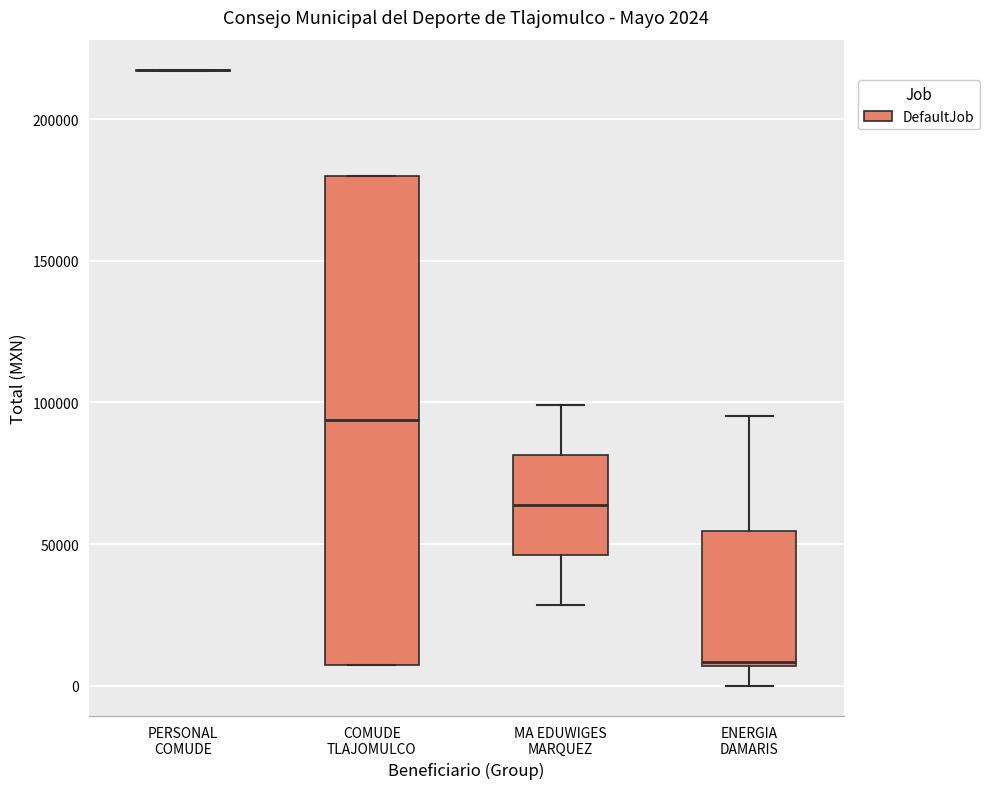

Which box is the tallest, from its lower edge to its upper edge?

COMUDE TLAJOMULCO